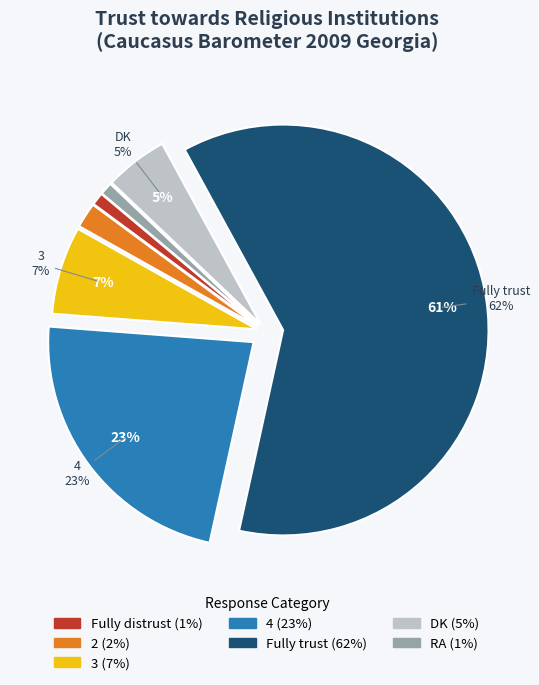

What is the change in value from 2 to RA?

-1